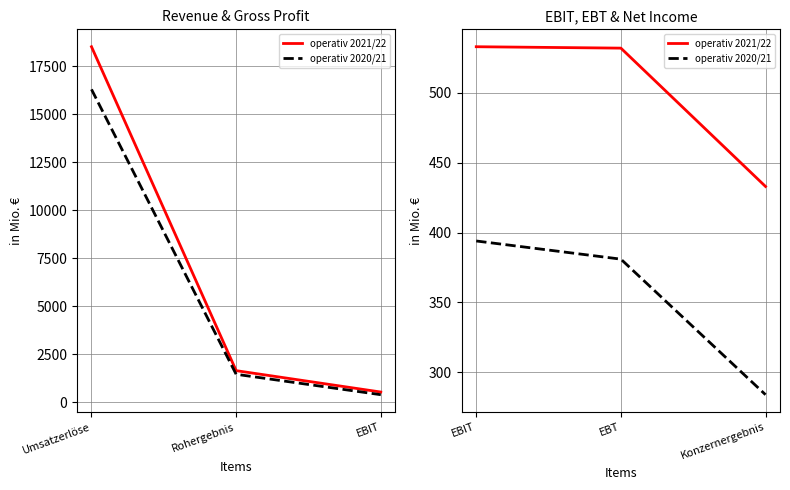

What are all the series names shown in the legend?

operativ 2021/22, operativ 2020/21